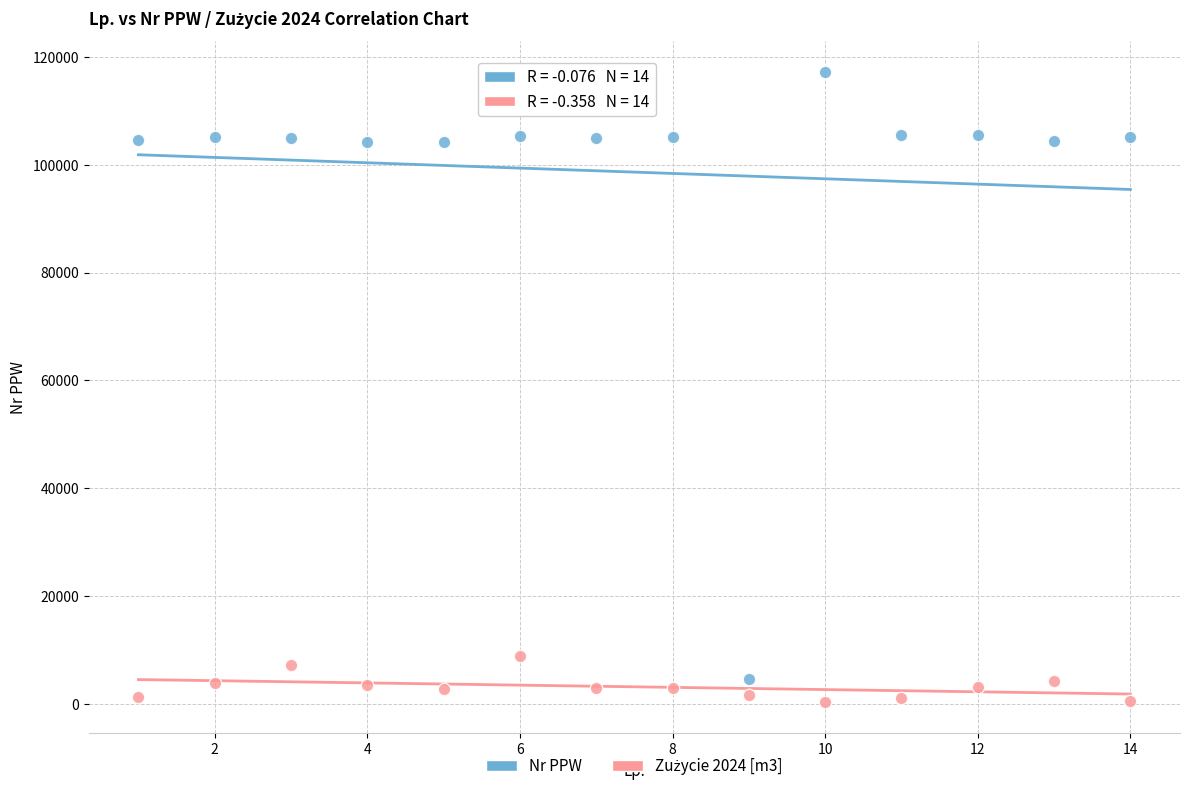

What is the X range (max minus min) for the scatter plot?

13